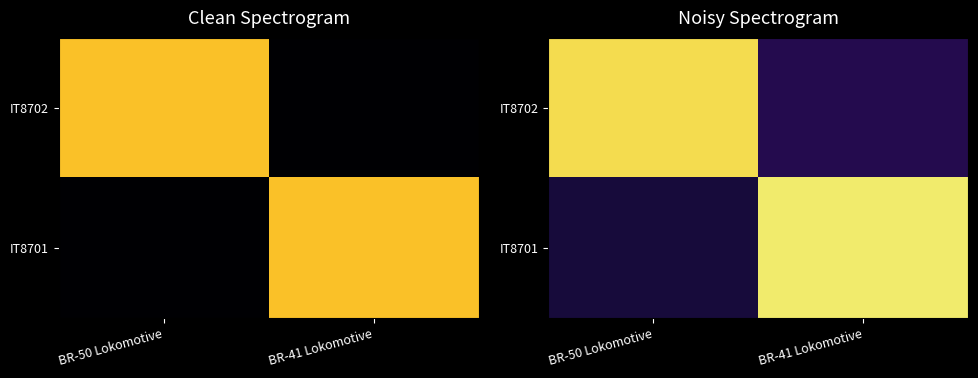

List the labels in order of IT8702 value, largest first.

BR-50 Lokomotive, BR-41 Lokomotive